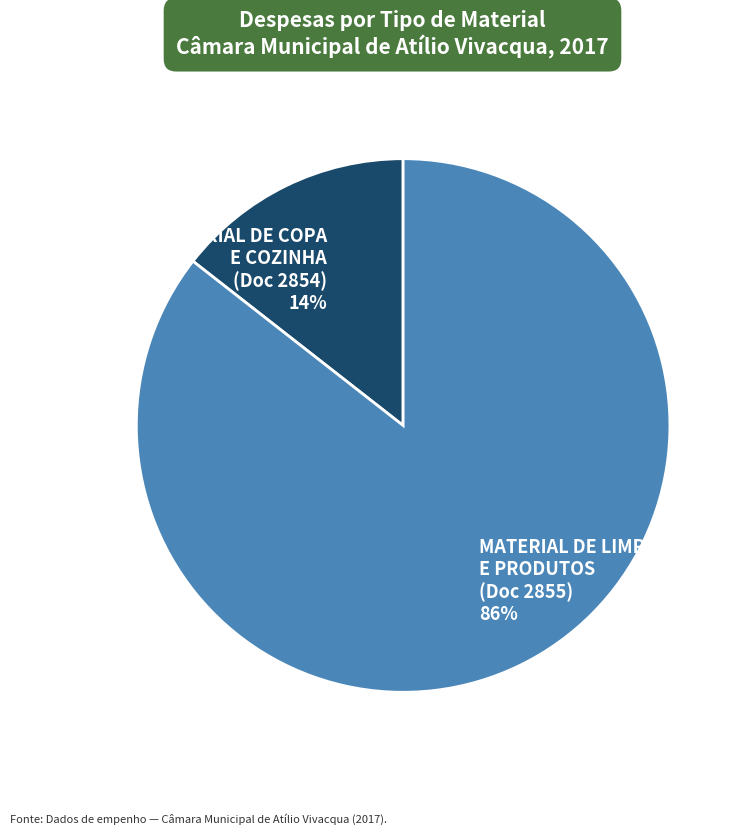

The MATERIAL DE COPA E COZINHA (Doc 2854) 14% slice represents 1% of the pie. True or false?

False